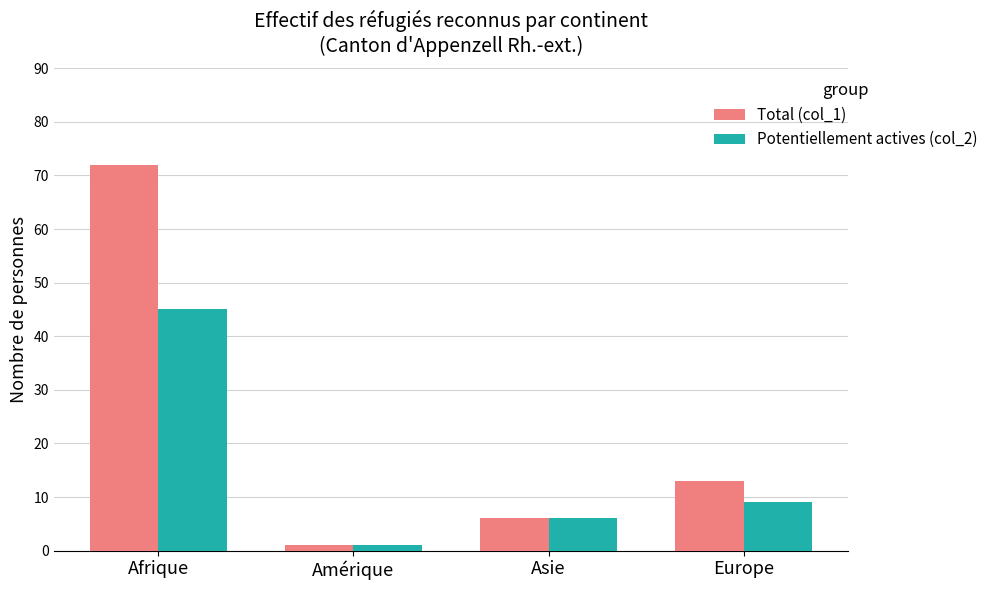

How many bars are there in each group?

2